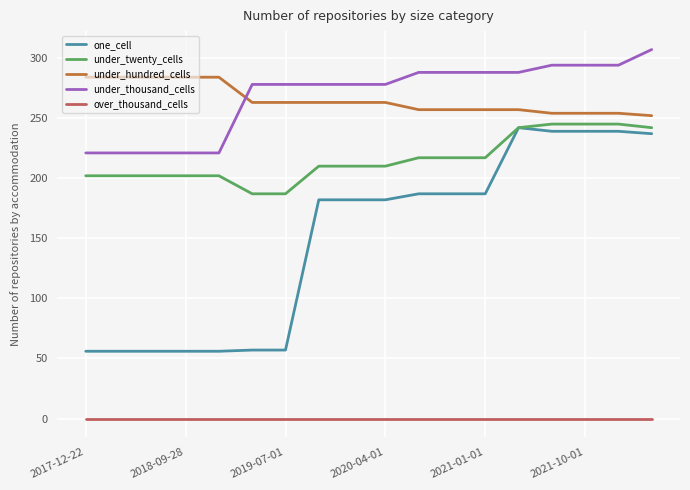

Which series has the largest range (max minus min)?

one_cell